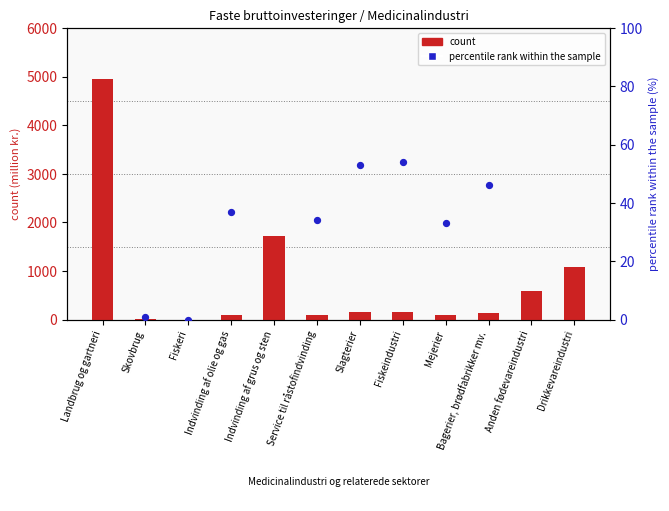

What is the total value across all series at Service til råstofindvinding?

124.7